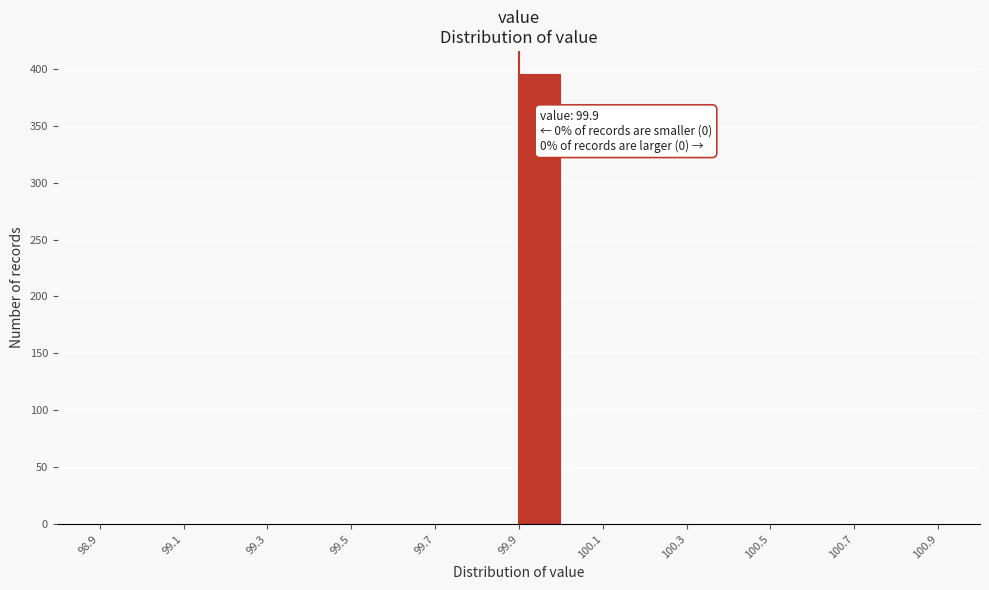

Over which range of the x-axis is the bar tallest?

99.9 to 100.0